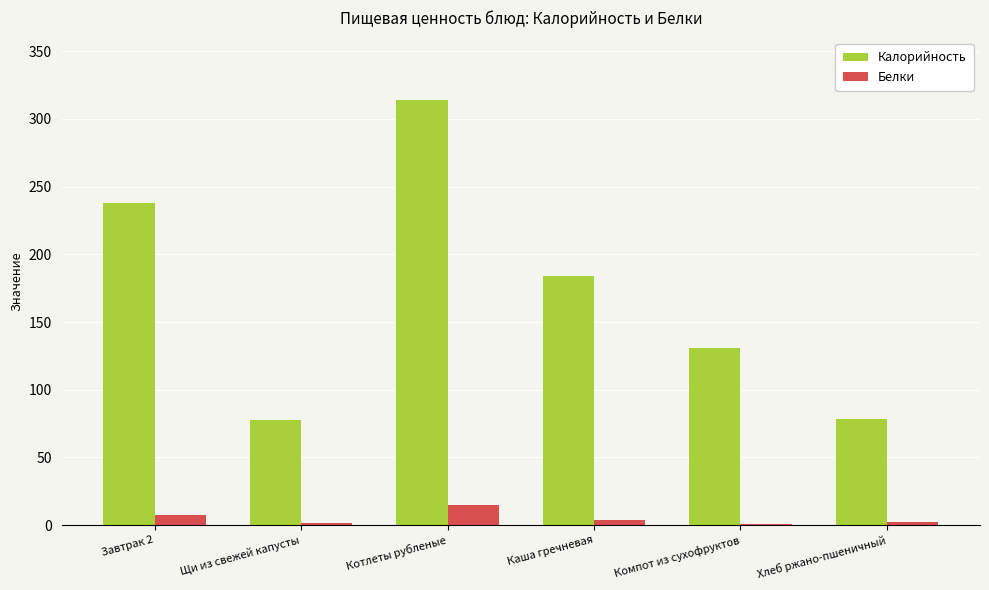

Which label corresponds to the largest value in the chart?

Котлеты рубленые